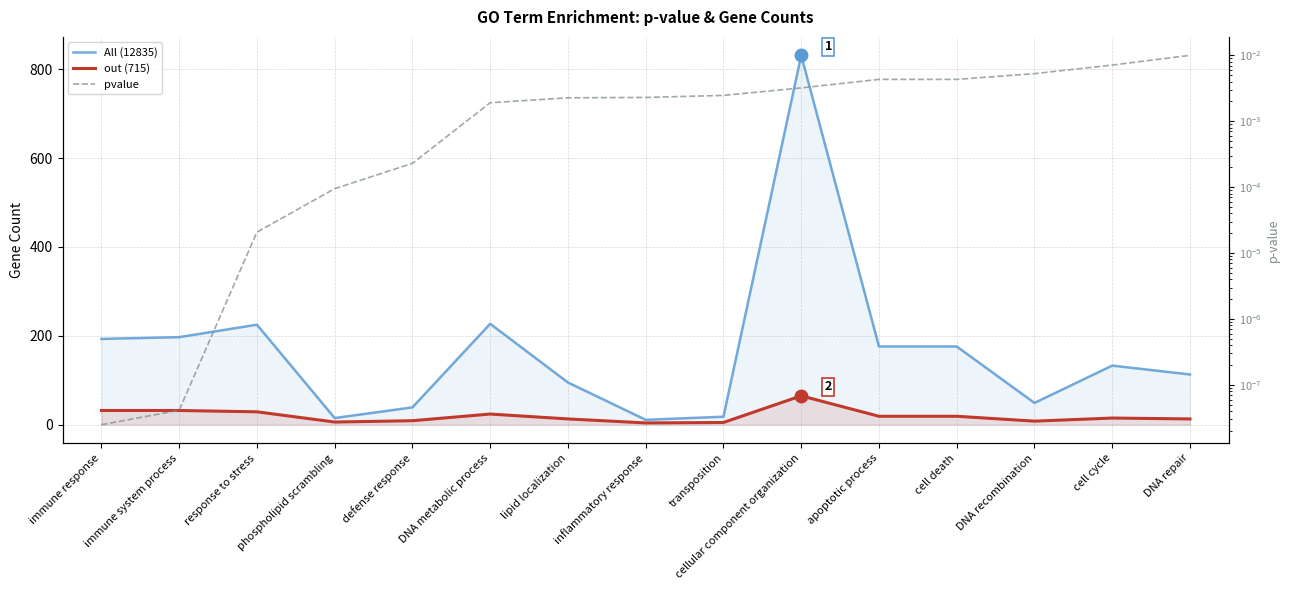

Where is out (715) nearest to the value 34?

immune response